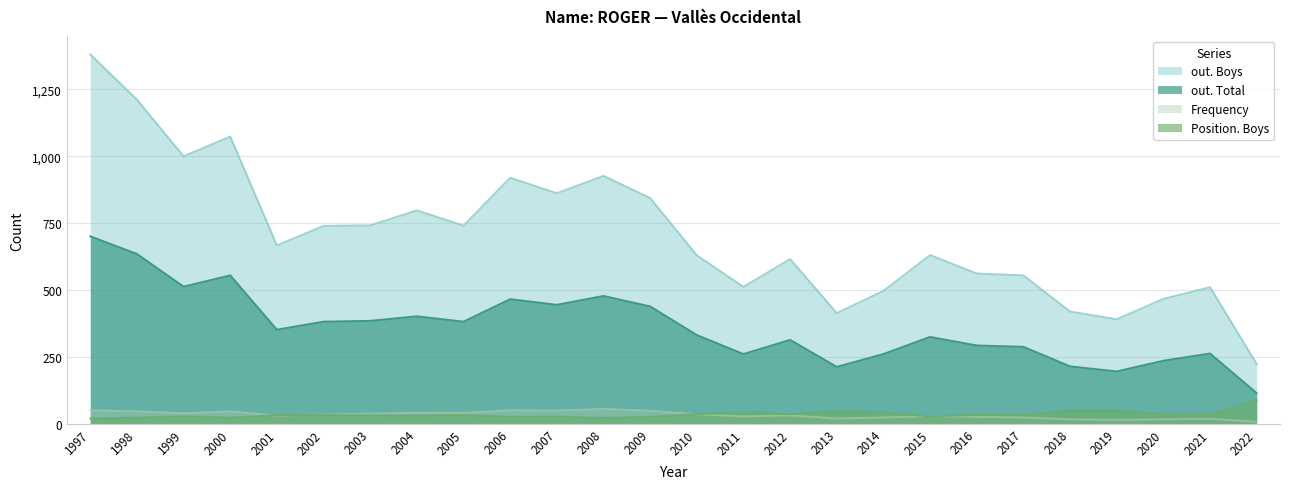

At which category does out. Boys reach its first local peak?

2000